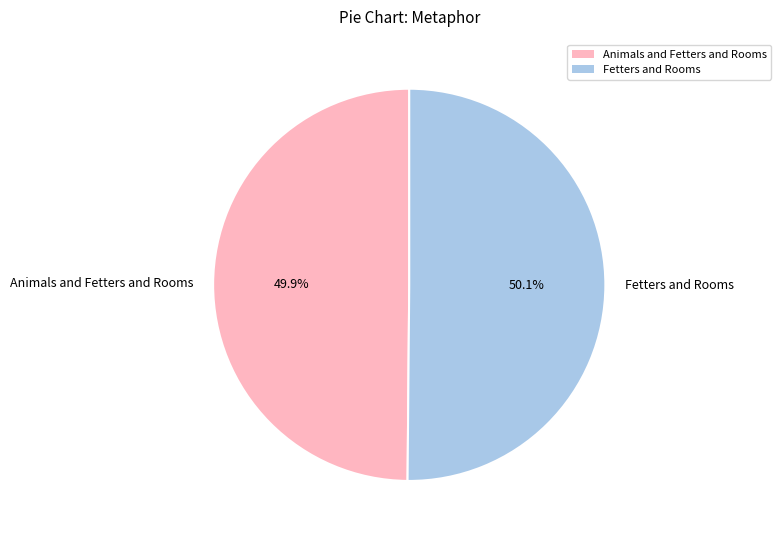

Count the number of slices in the pie.

2